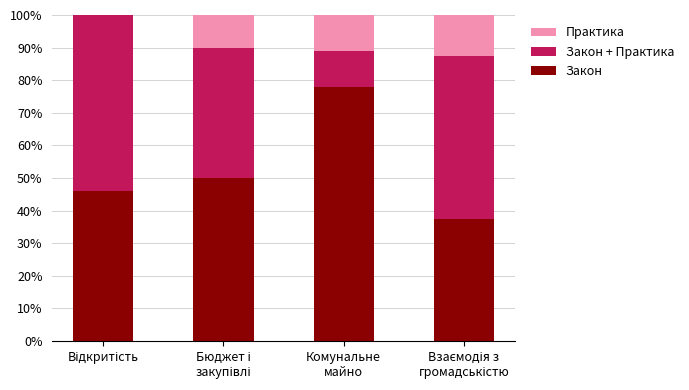

What is the sum of all Закон values?

211.4